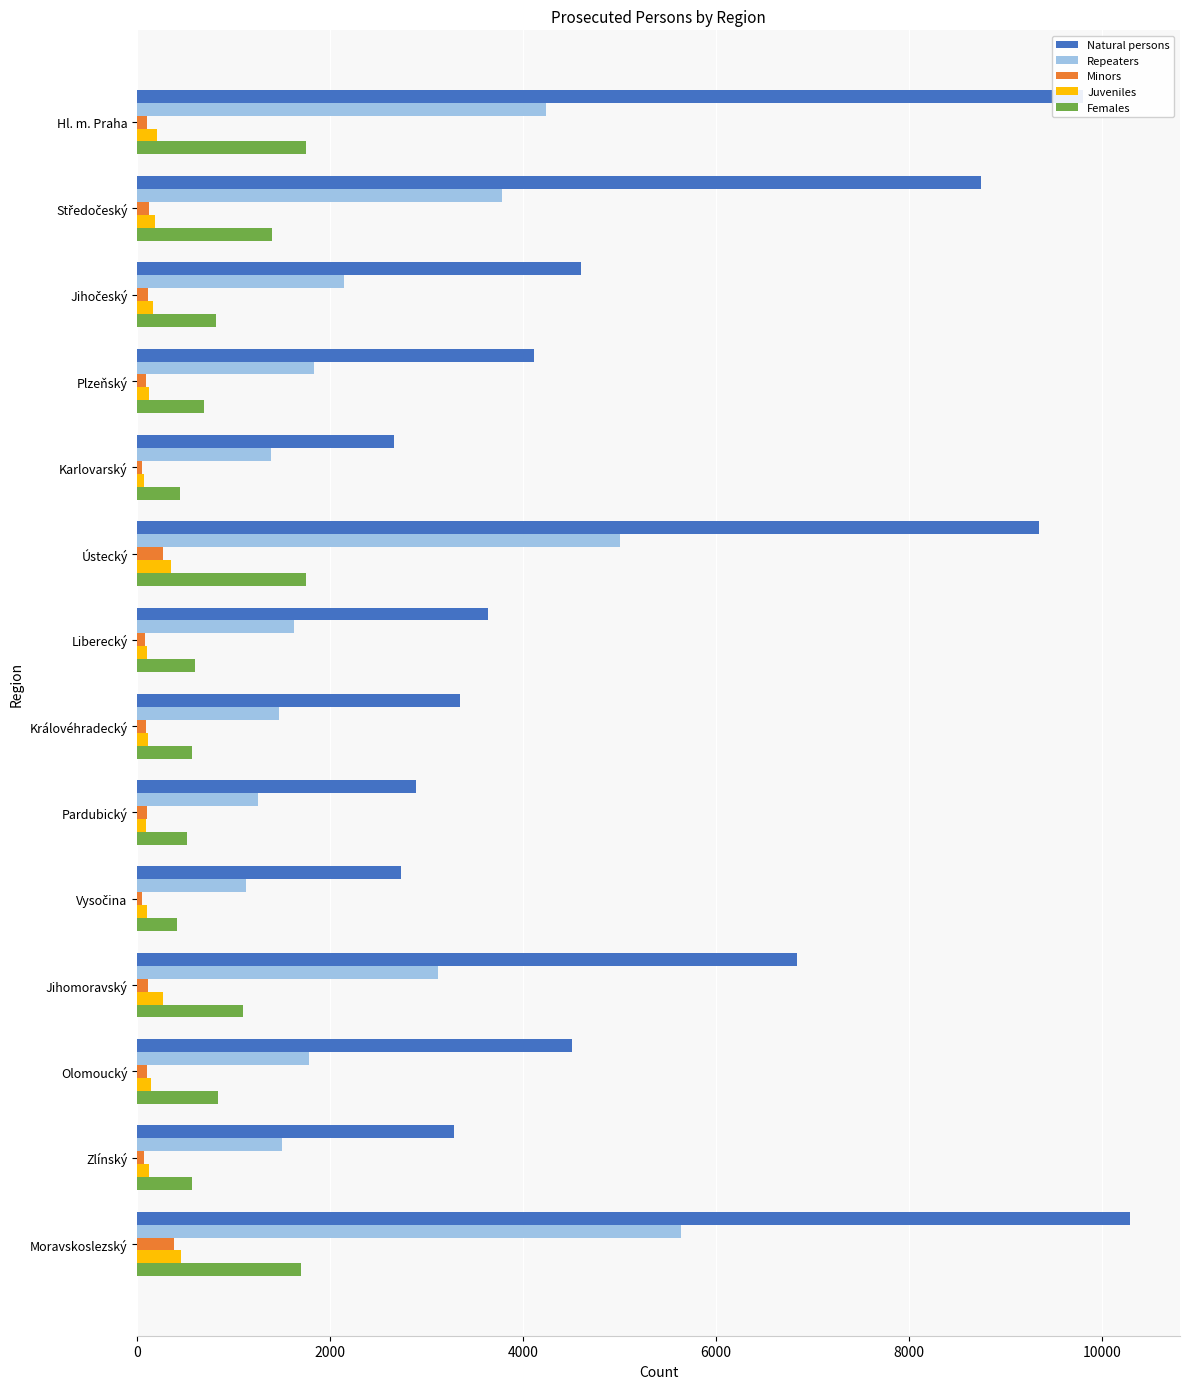

Which series has the largest total across all categories?

Natural persons